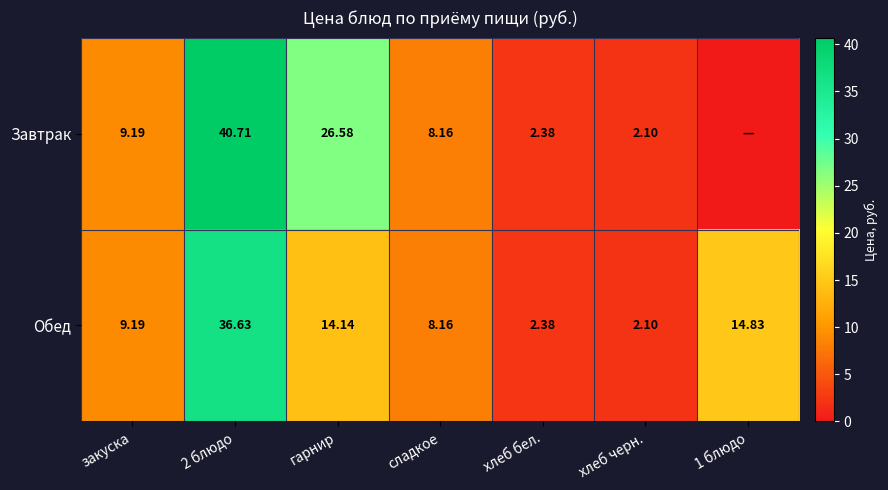

Is it true that Обед equals 3.0 at 1 блюдо?

False